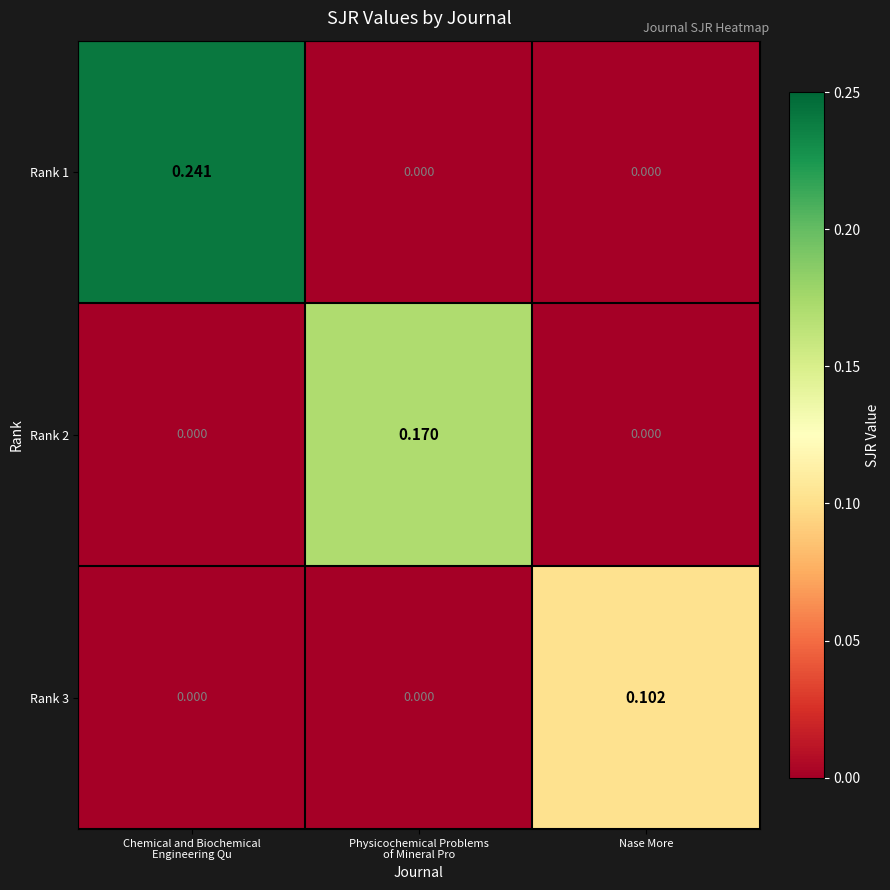

How many distinct data groups are displayed?

3